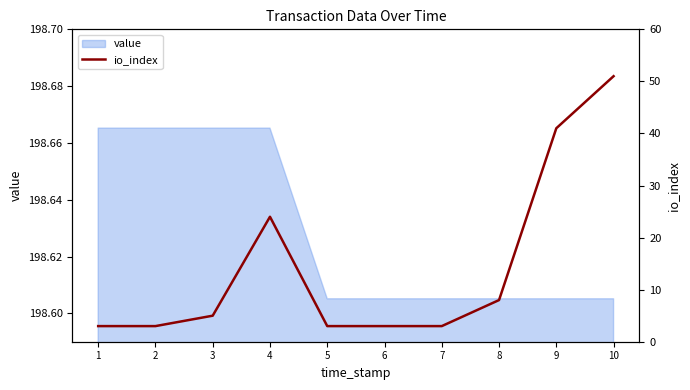

List the labels in order of value, largest first.

10, 9, 4, 8, 3, 1, 2, 5, 6, 7